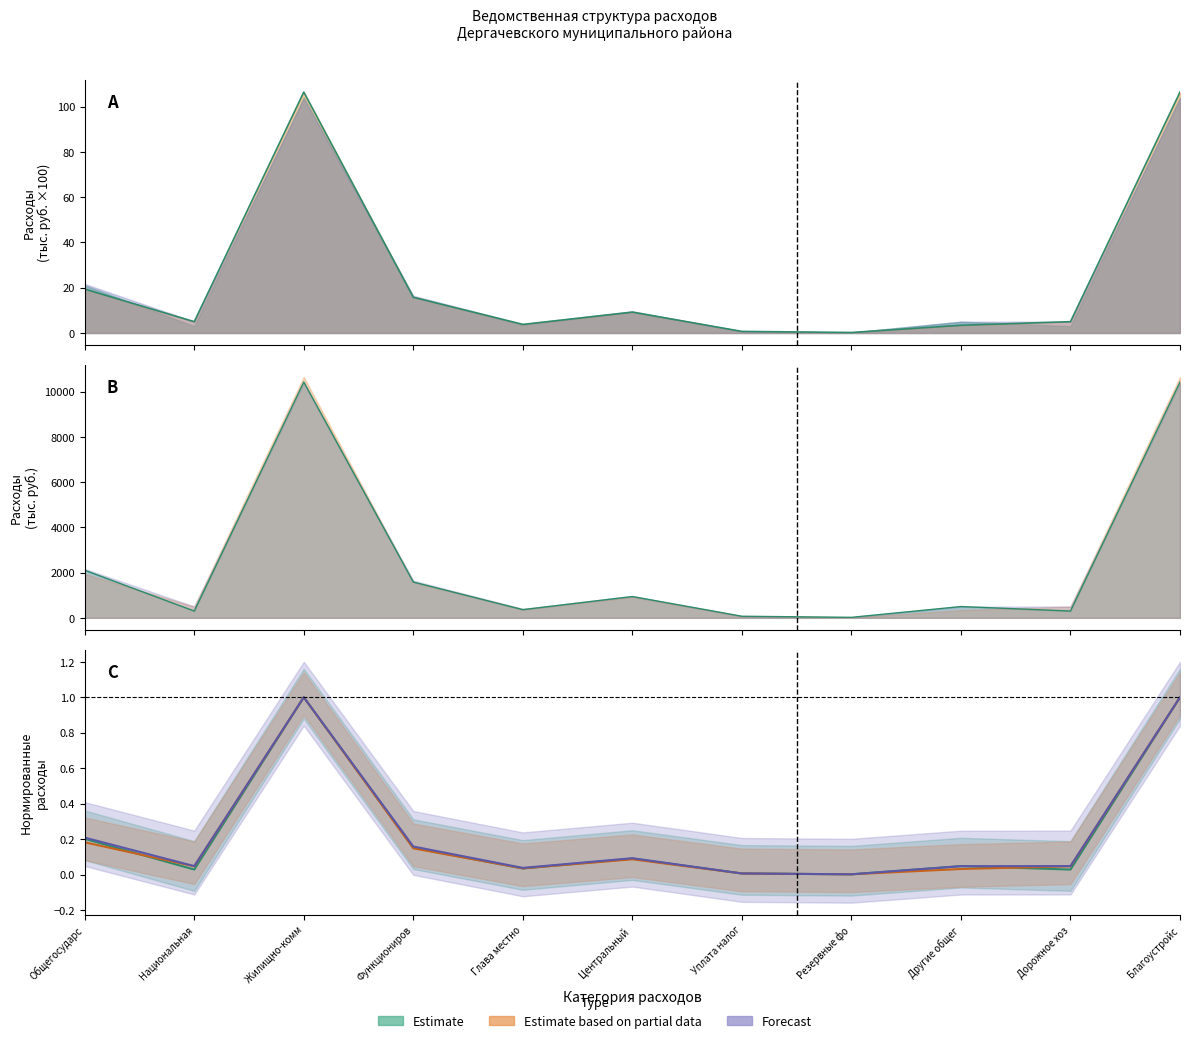

How many series are shown in this chart?

3